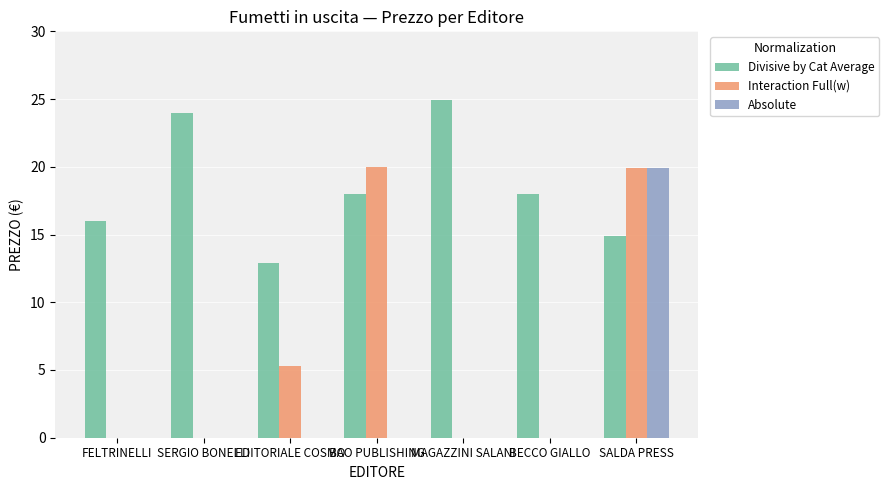

The Interaction Full(w) series shows 1.8 at EDITORIALE COSMO. True or false?

False